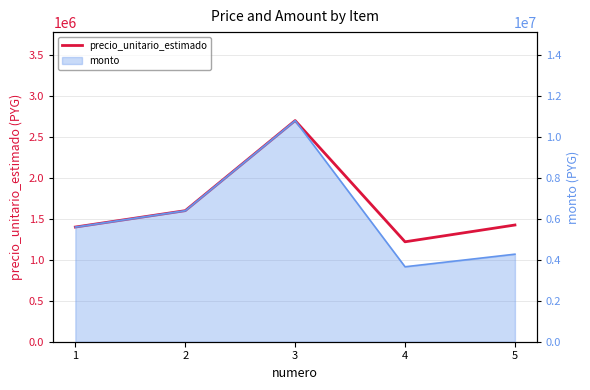

Where does the data first go above 1425000?

2